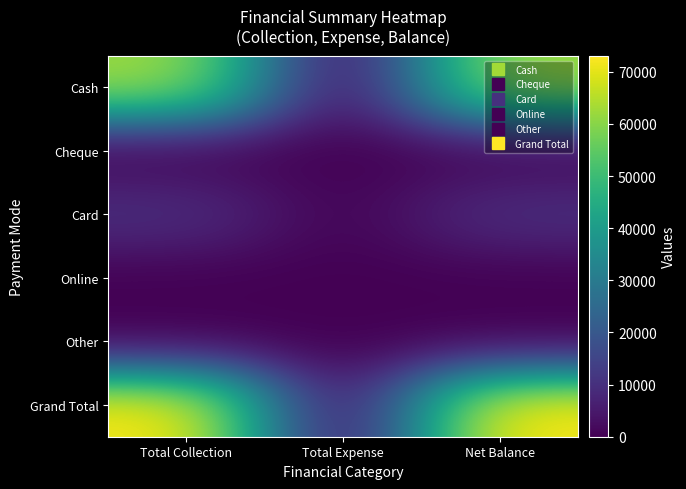

Which series has the widest spread of values?

Grand Total